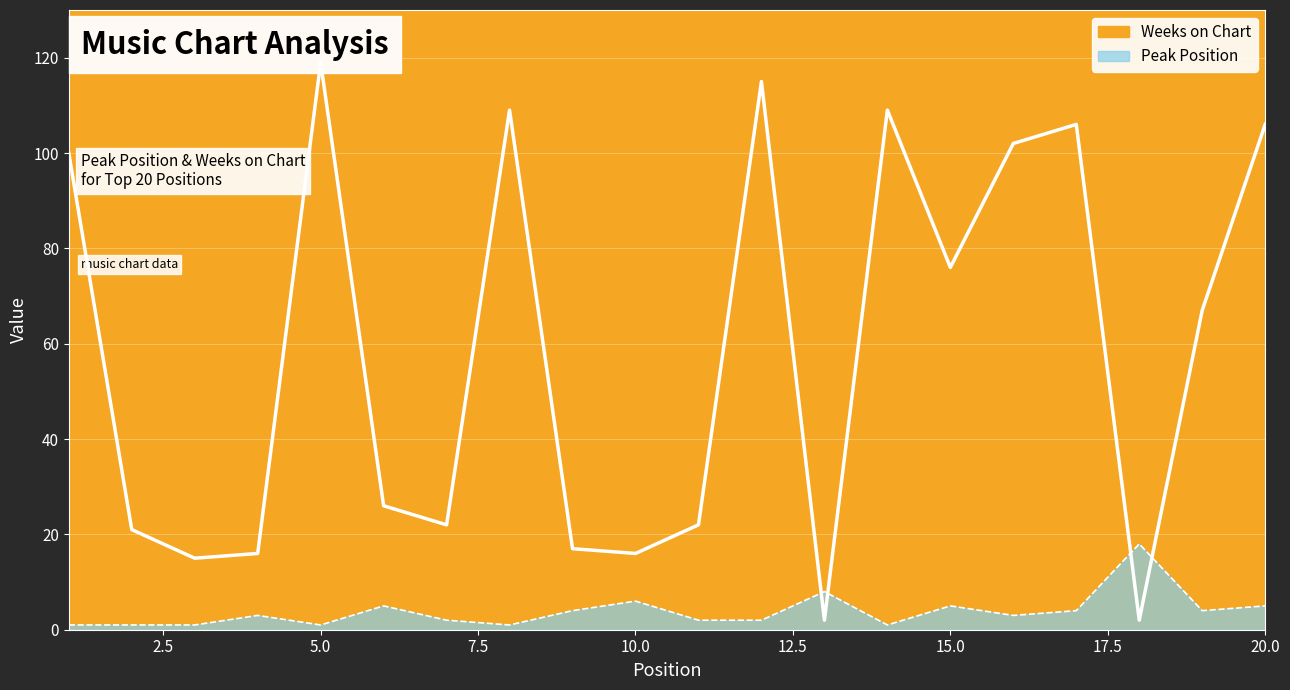

Where do Peak Position and Weeks on Chart first cross each other?

12 and 13